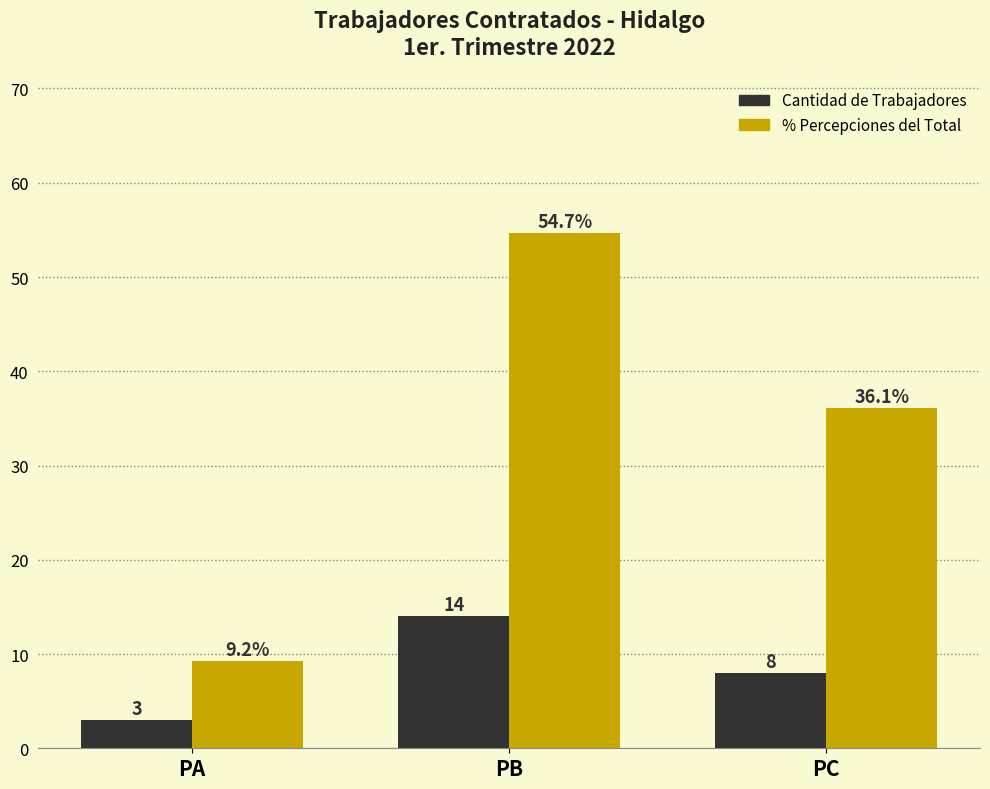

What is the maximum value shown in the chart?

54.7